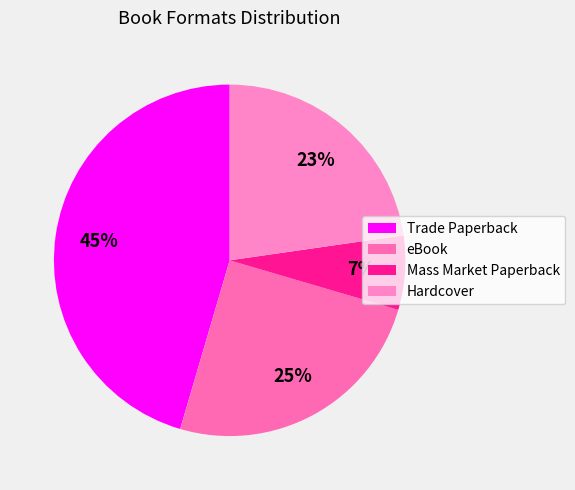

Does any single category account for the majority?

No